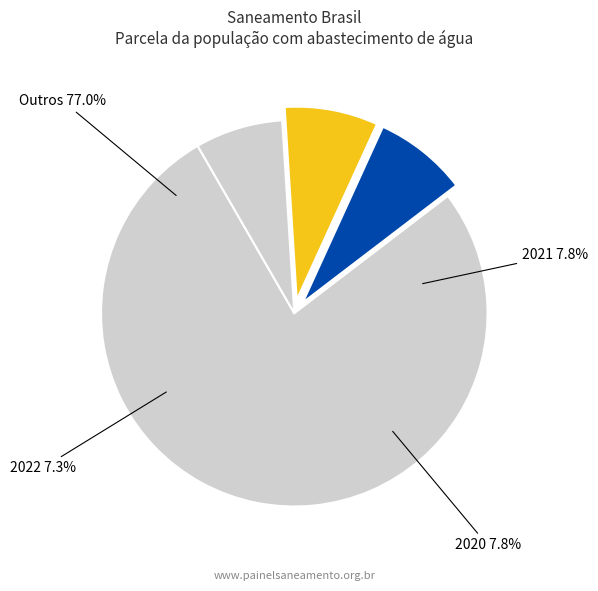

Is 2017 the majority of the pie?

No